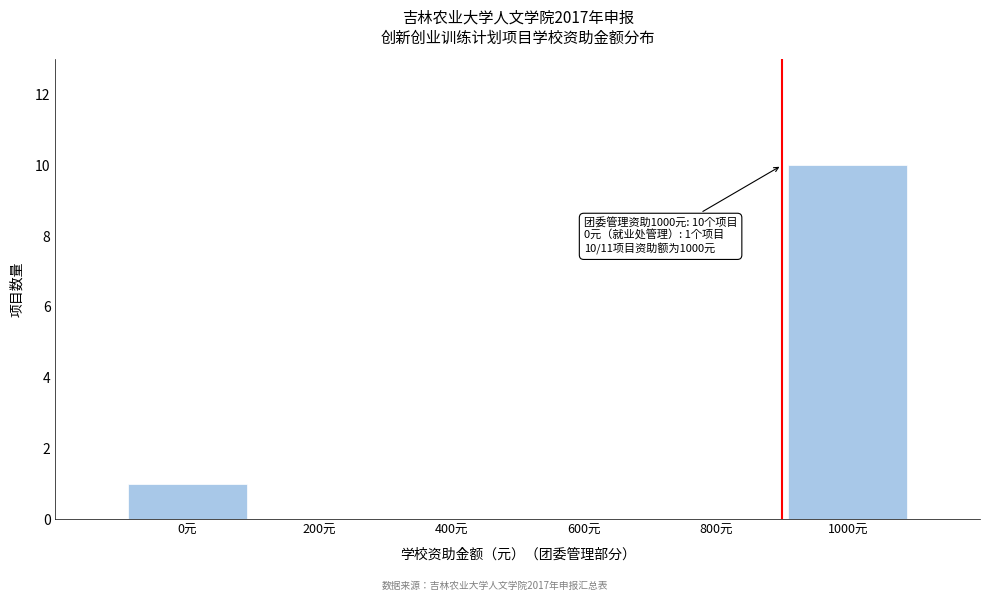

Reading left to right, extract all data points from this chart.

0元=1	200元=0	400元=0	600元=0	800元=0	1000元=10